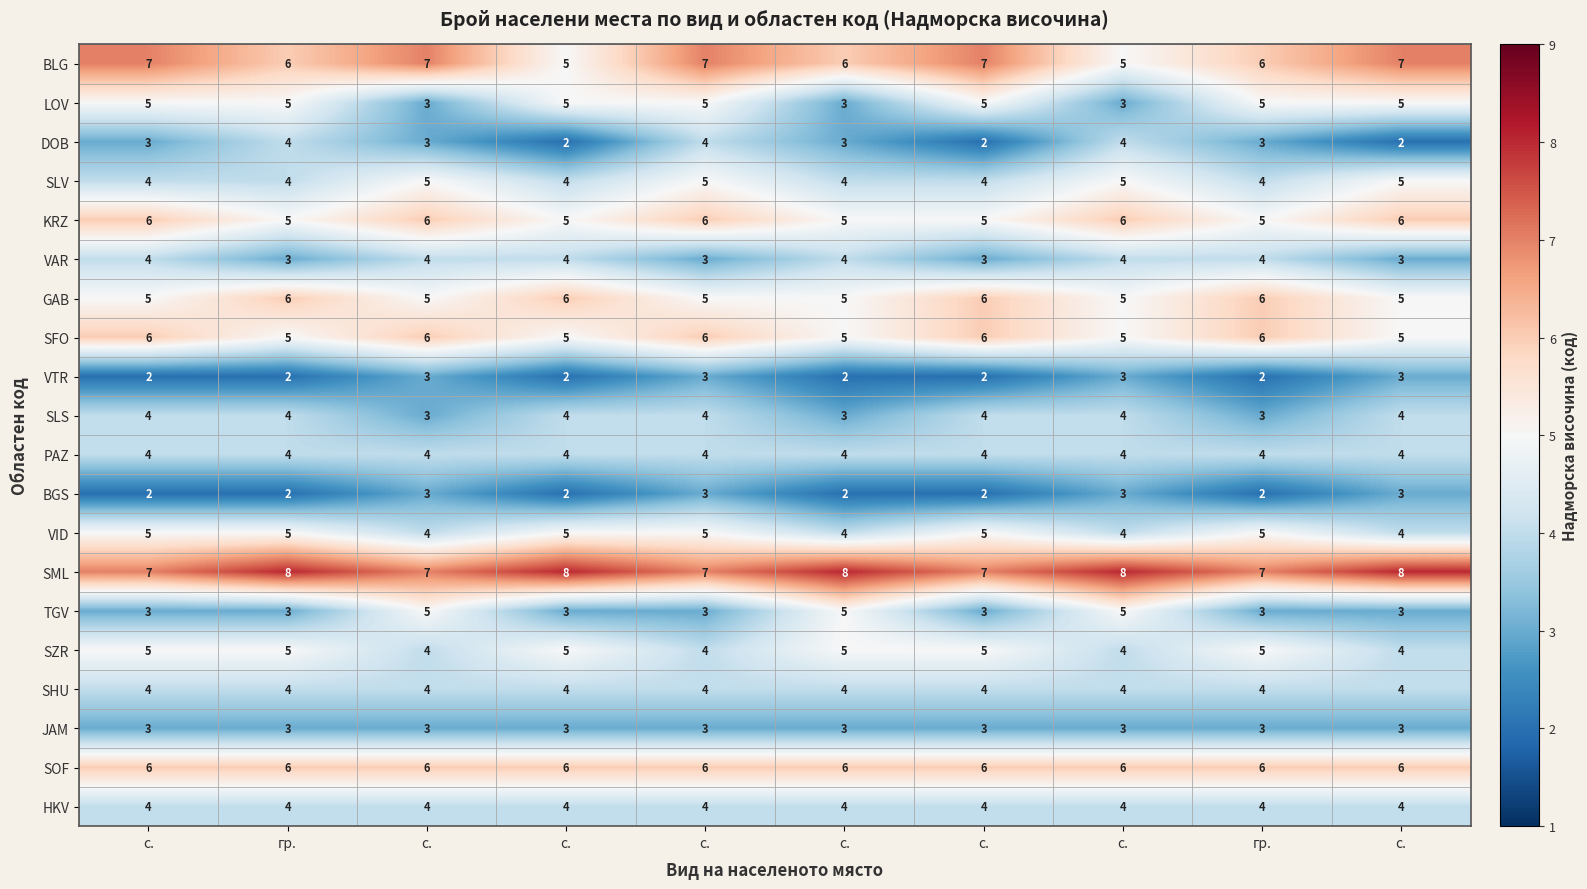

What is the difference between the highest and lowest values at с.?

5